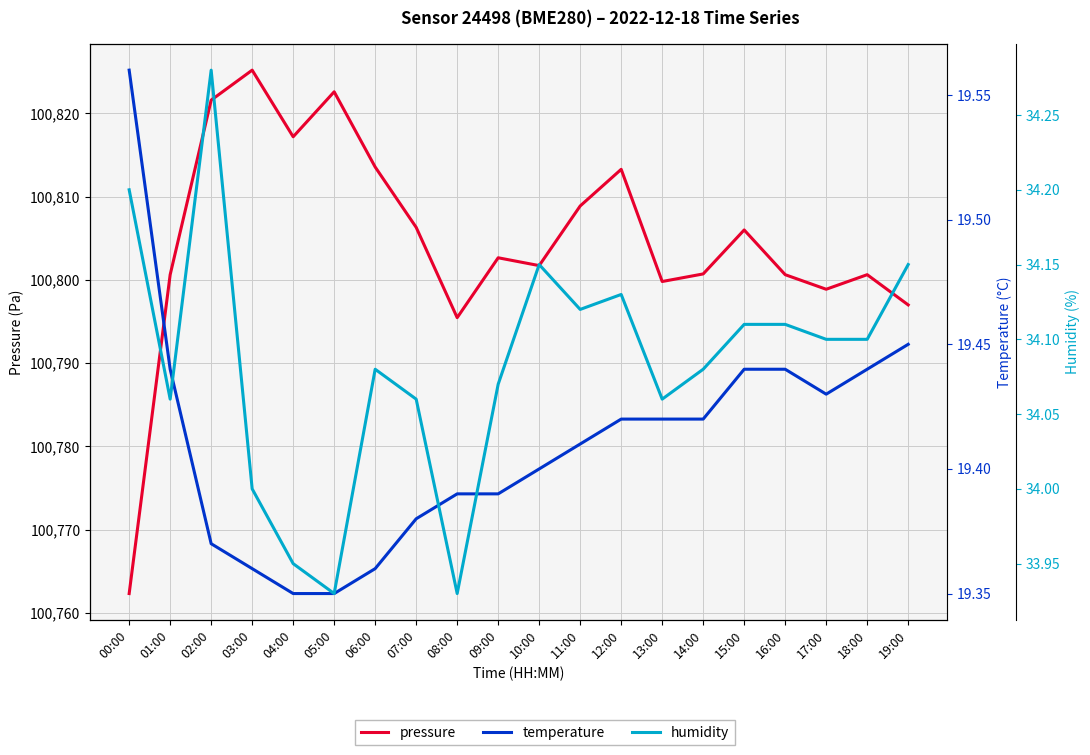

True or false: pressure has a value of 23410.4 at 14:00.

False